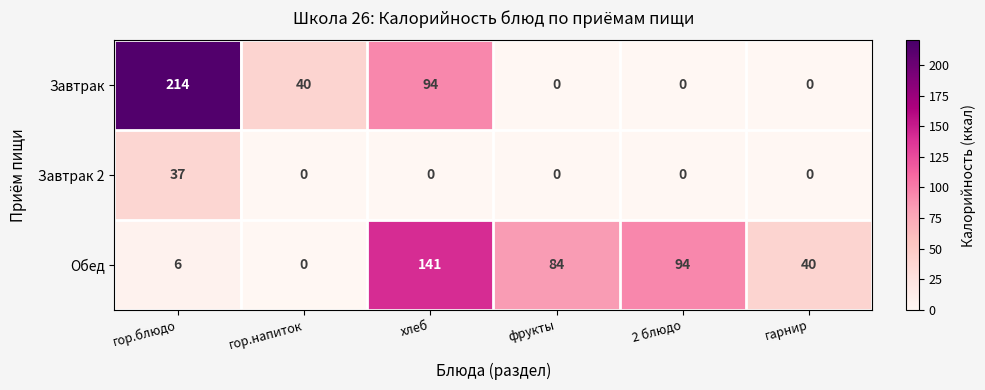

List the series in order of their peak value, highest first.

Завтрак, Обед, Завтрак 2